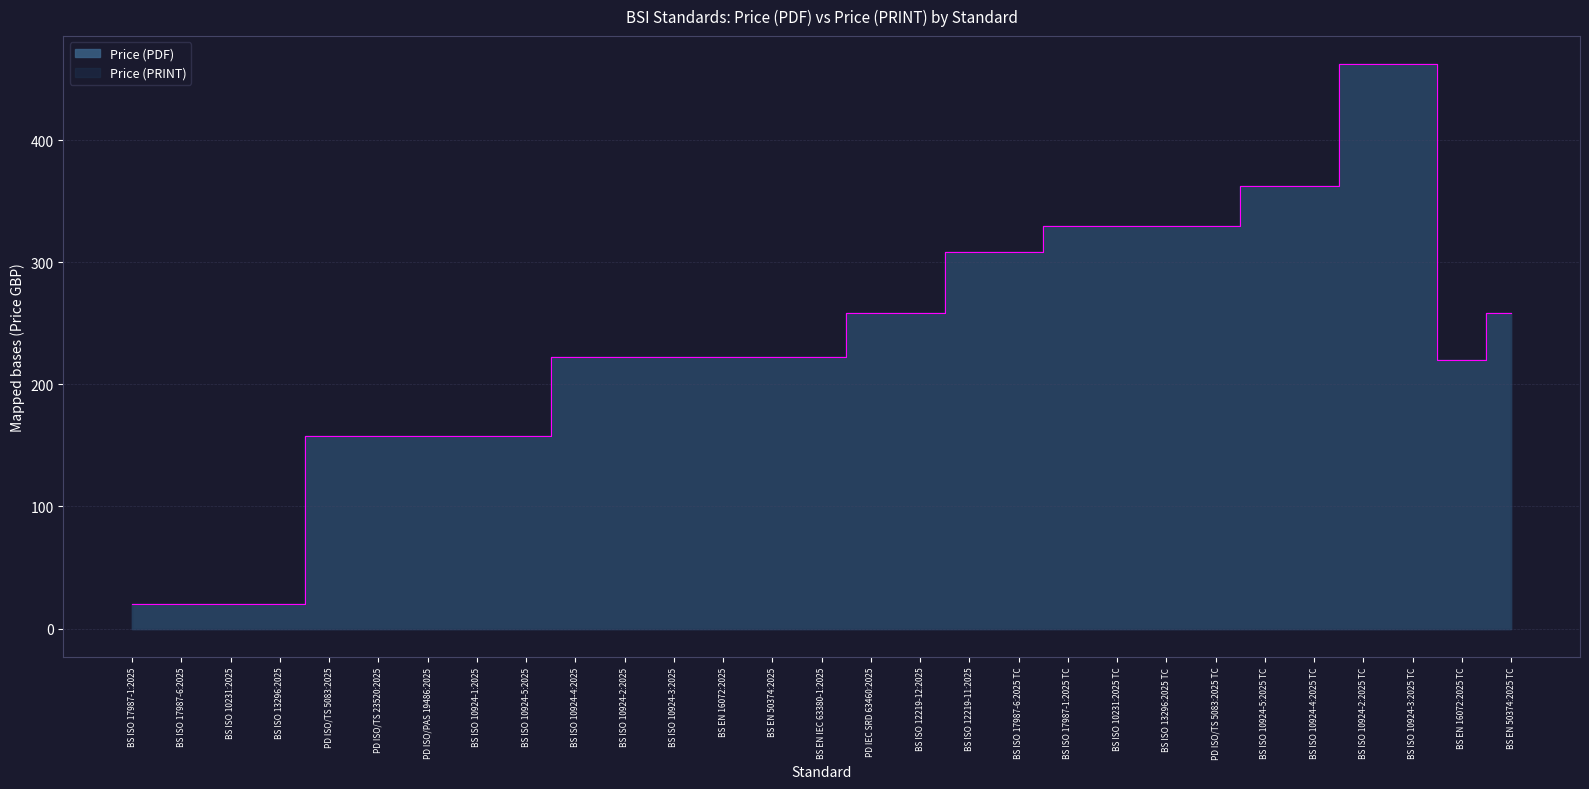

The Price (PDF) series shows 68 at BS ISO 10924-3:2025. True or false?

False